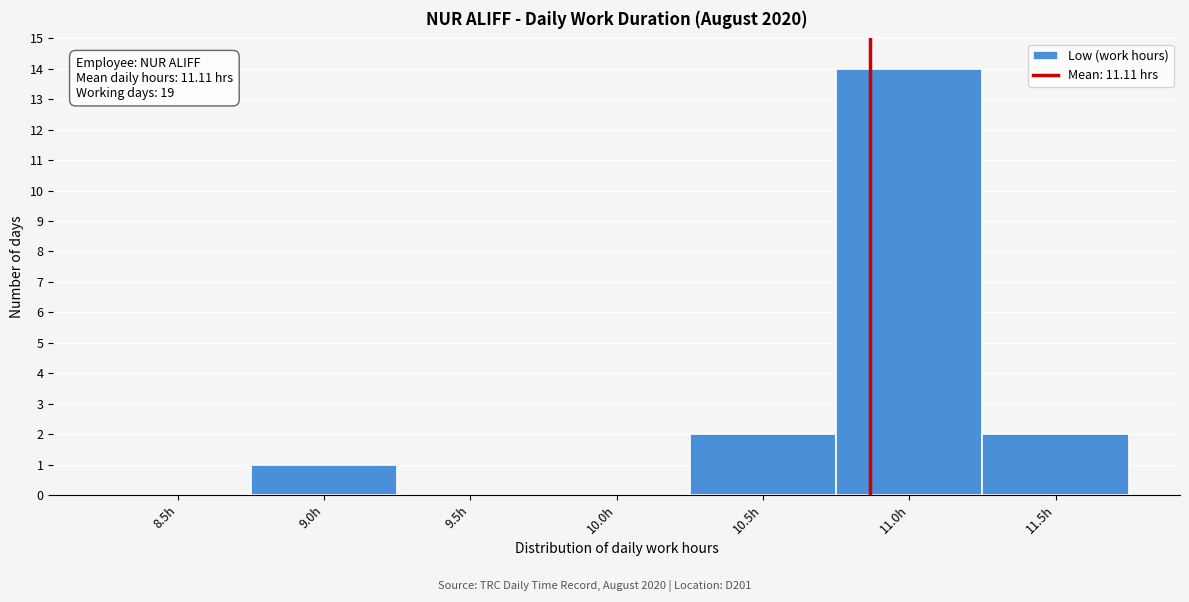

Reading left to right, transcribe all the data shown in this chart.

8.5h=0	9.0h=1	9.5h=0	10.0h=0	10.5h=2	11.0h=14	11.5h=2